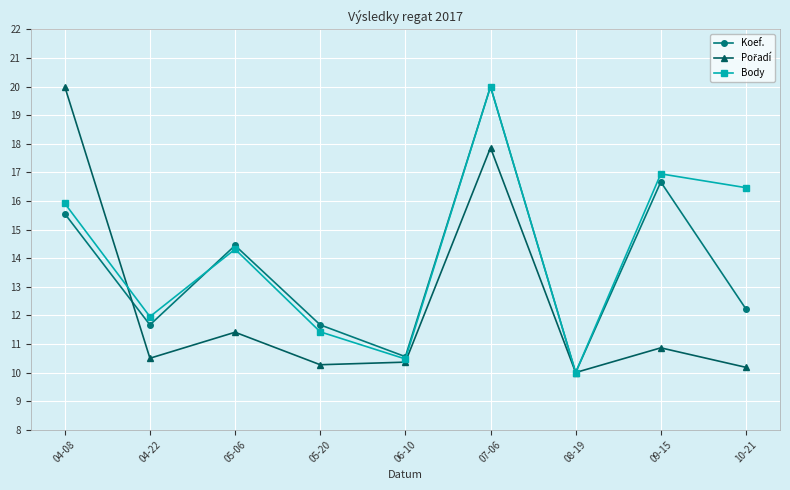

What position from the left is 04-22?

2